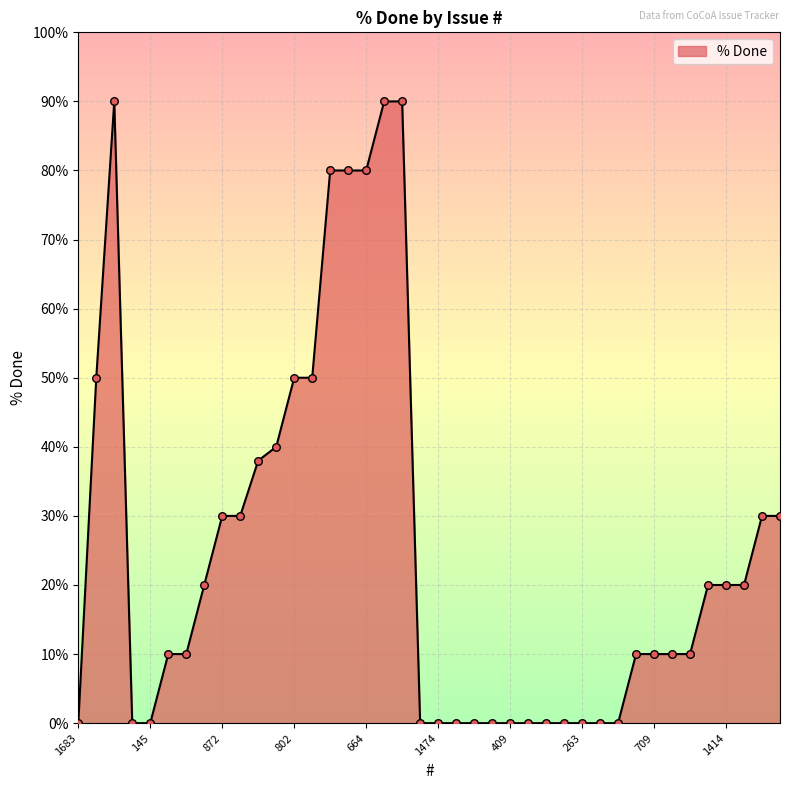

What is the difference between the maximum and minimum values?

90